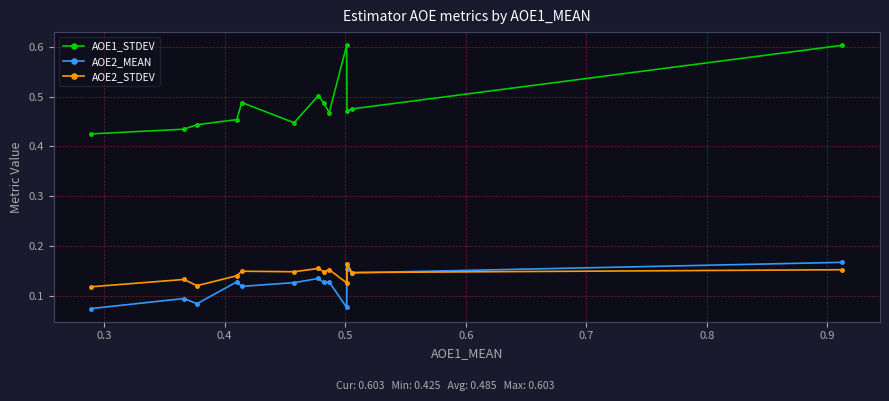

Which series has the largest range (max minus min)?

AOE1_STDEV